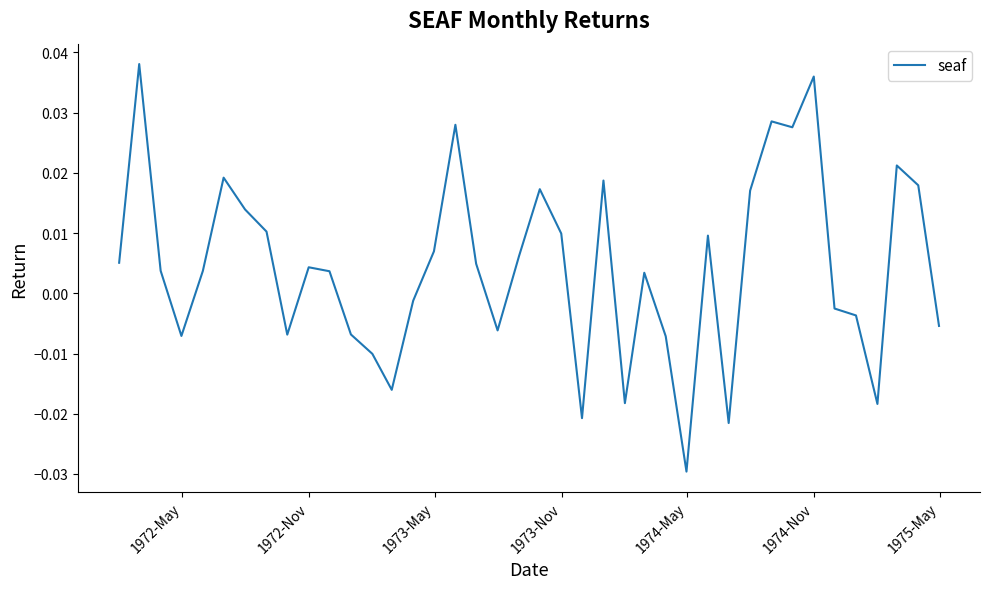

How many interior local peaks (higher than both neighbors) does the data have?

11